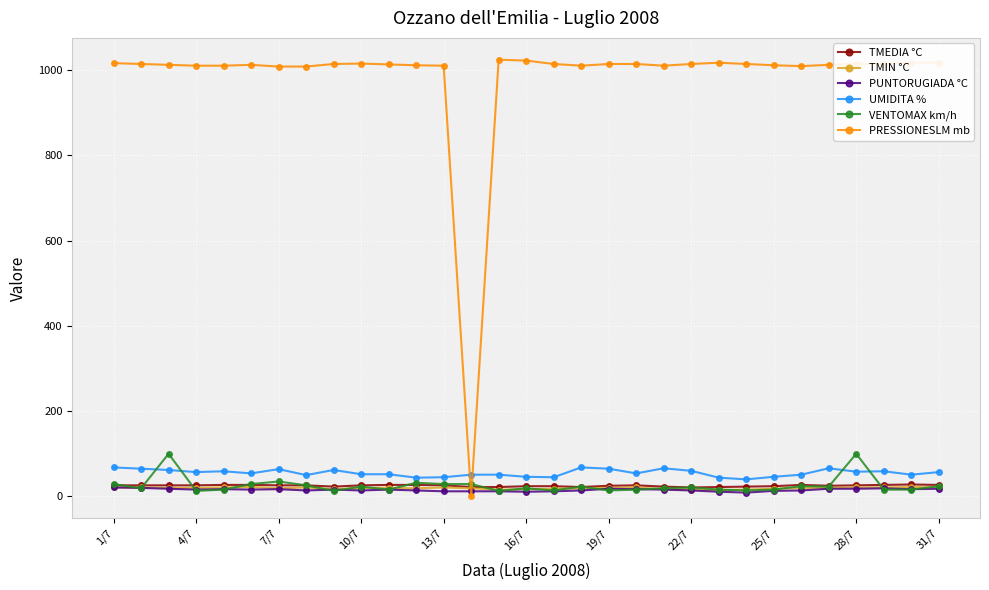

What is the sum of all VENTOMAX km/h values?

797